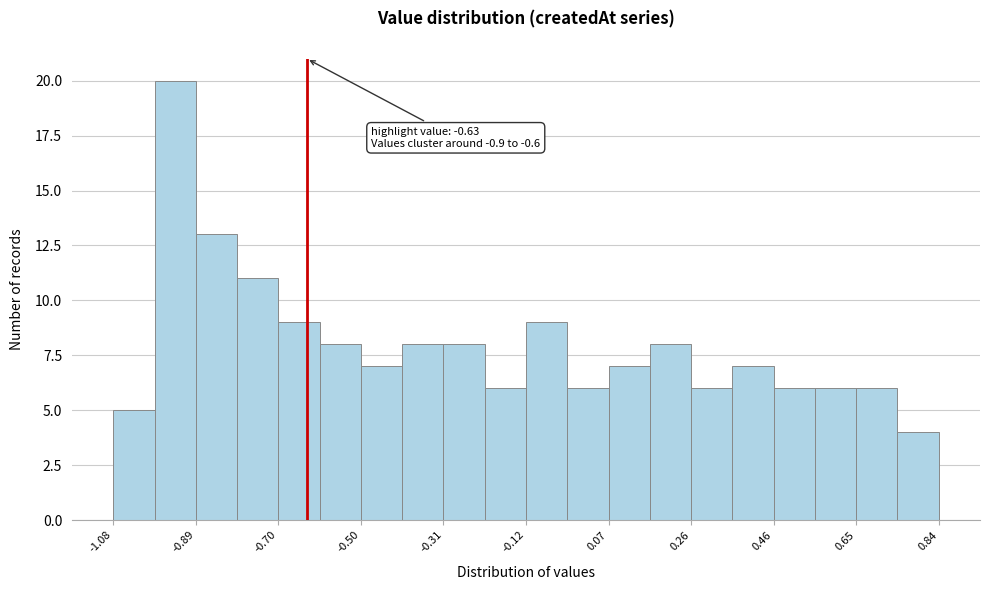

Which range on the x-axis has the tallest bar?

-0.984 to -0.888